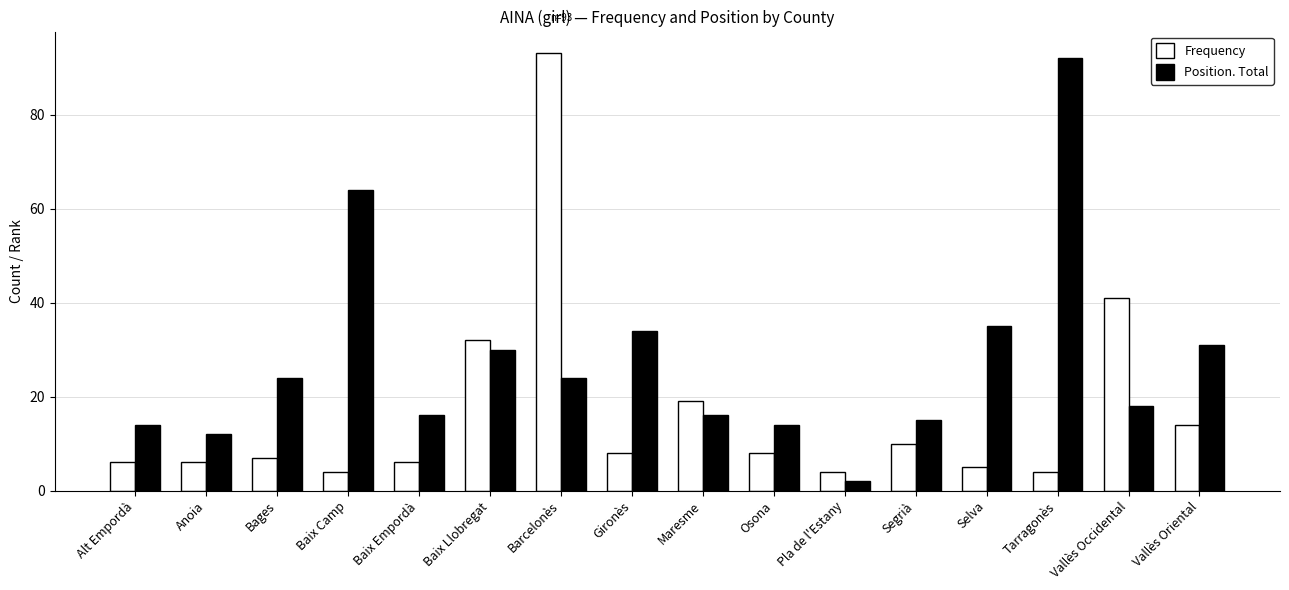

Reading right to left, what are all the values shown in this chart?

Frequency: 14	41	4	5	10	4	8	19	8	93	32	6	4	7	6	6
Position. Total: 31	18	92	35	15	2	14	16	34	24	30	16	64	24	12	14